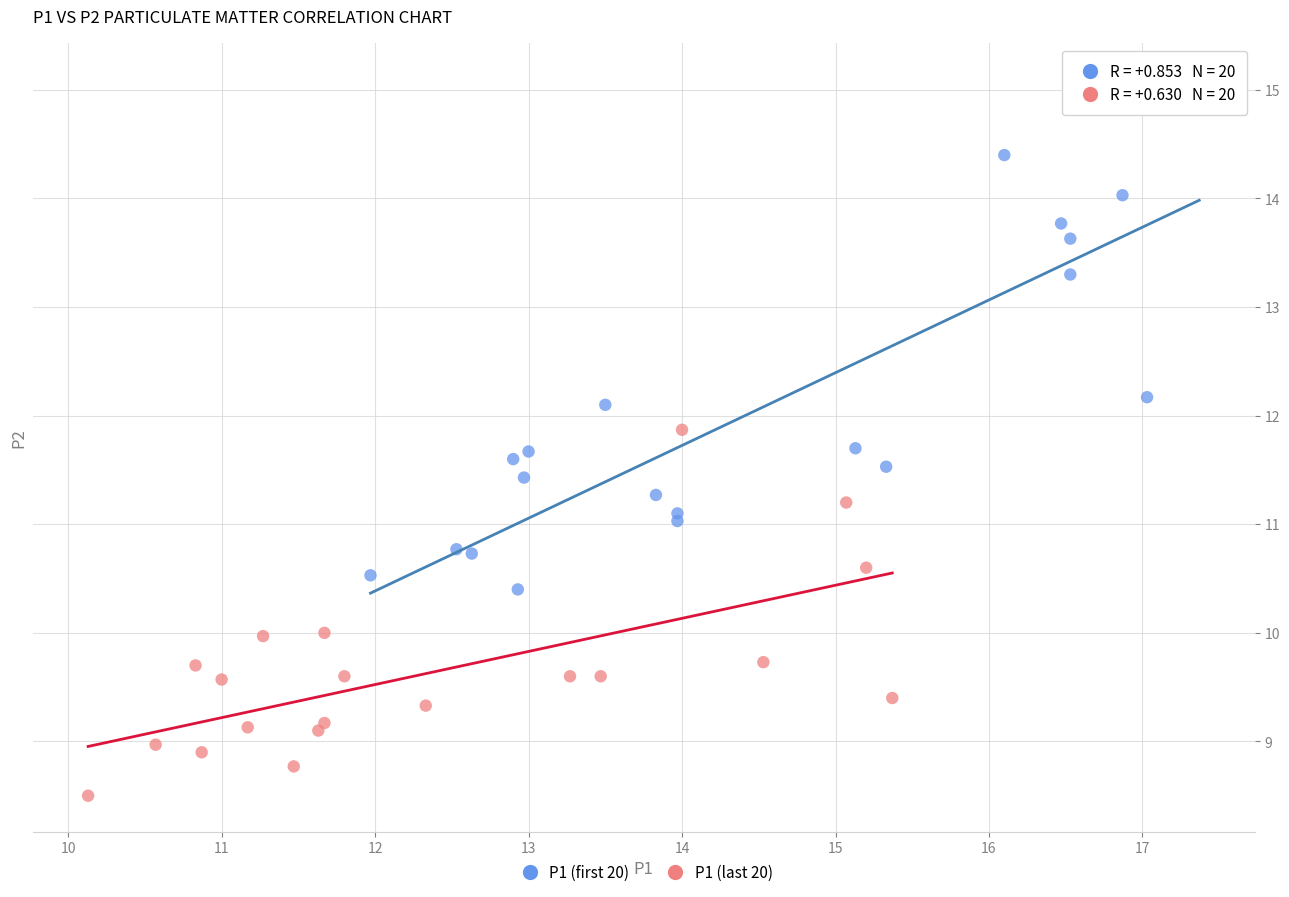

Which series has the largest Y range (max minus min)?

P1 (first 20)